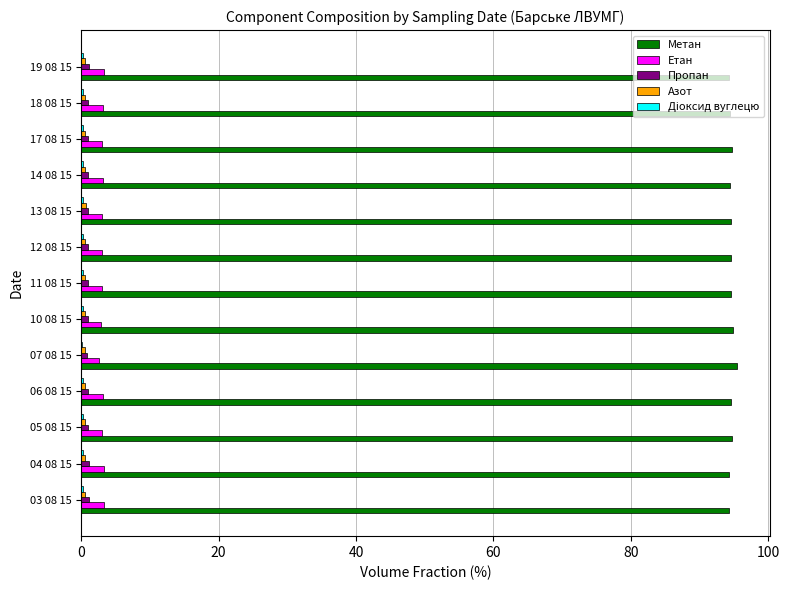

What is the sum of all Метан values?

1229.8